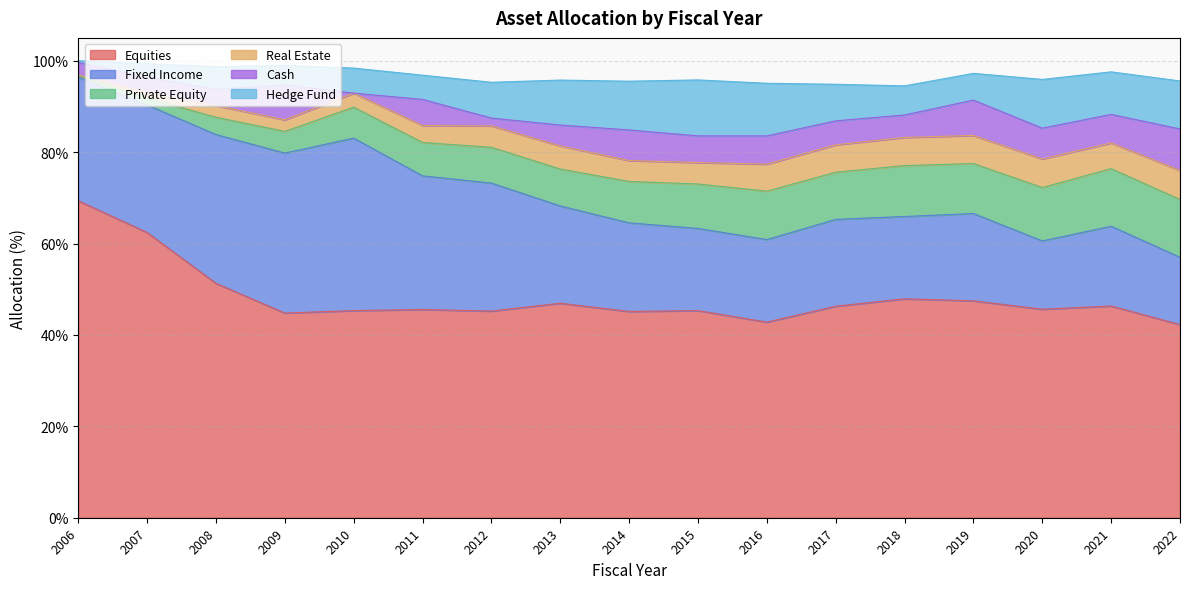

What is the value of the Private Equity point at the 2nd from the left?

1.5